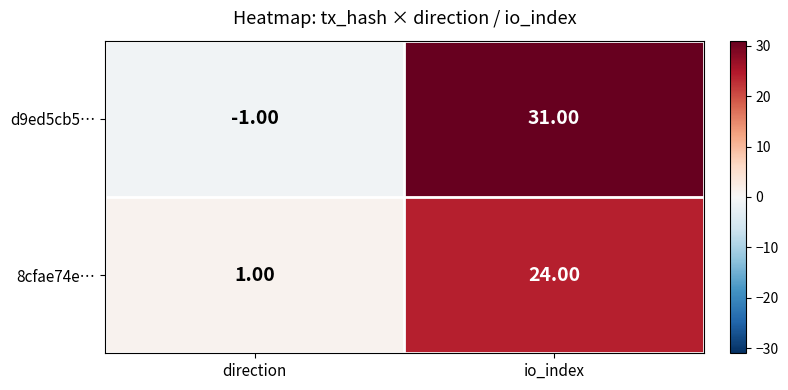

At which label does d9ed5cb5… reach its peak?

io_index